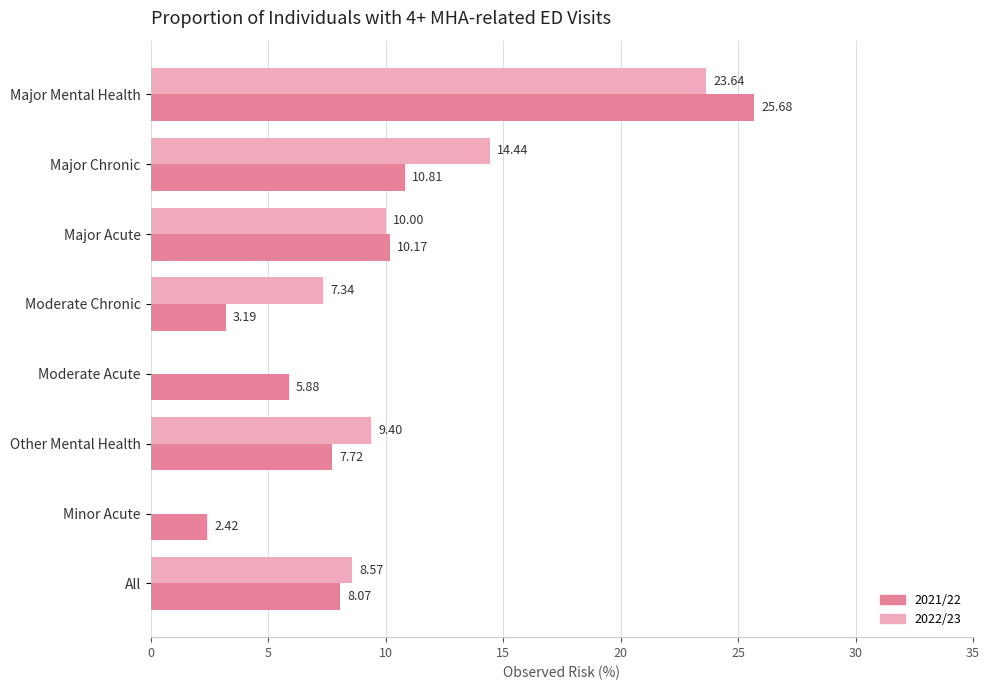

At which label does 2021/22 reach its peak?

Major Mental Health